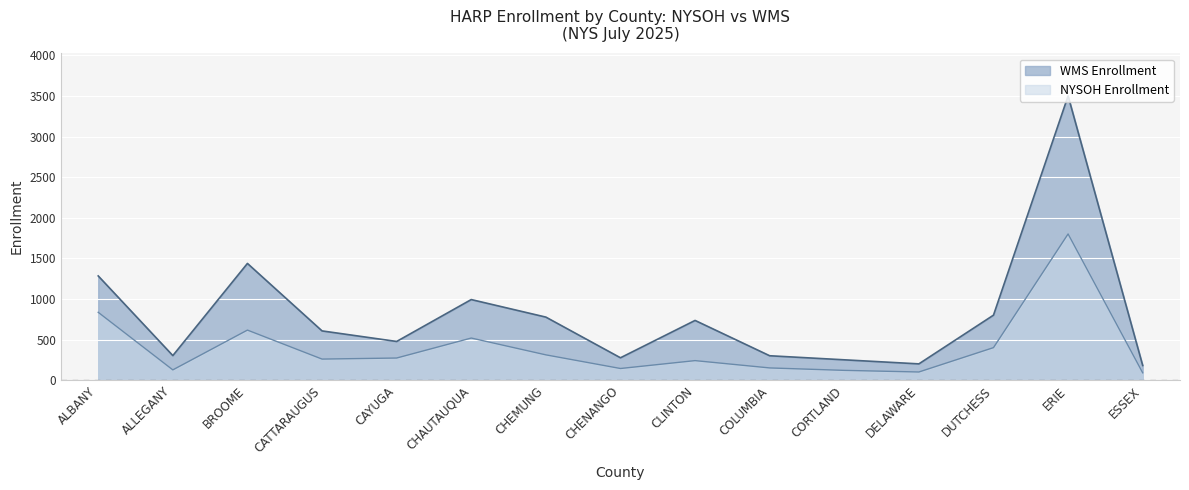

The value of WMS Enrollment at ESSEX is 84. True or false?

False